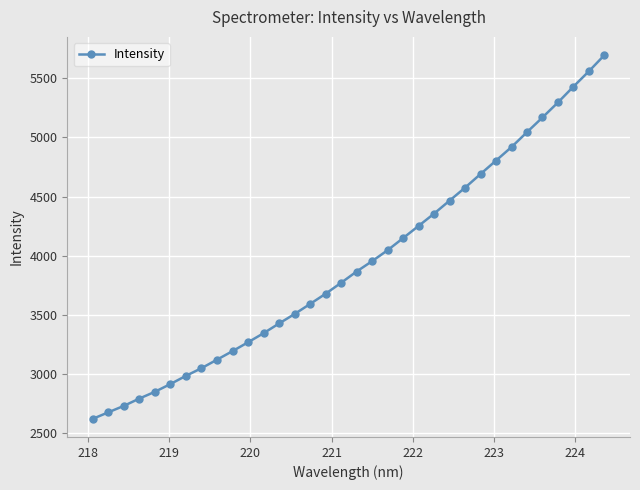

What is the smallest value displayed?

2619.7